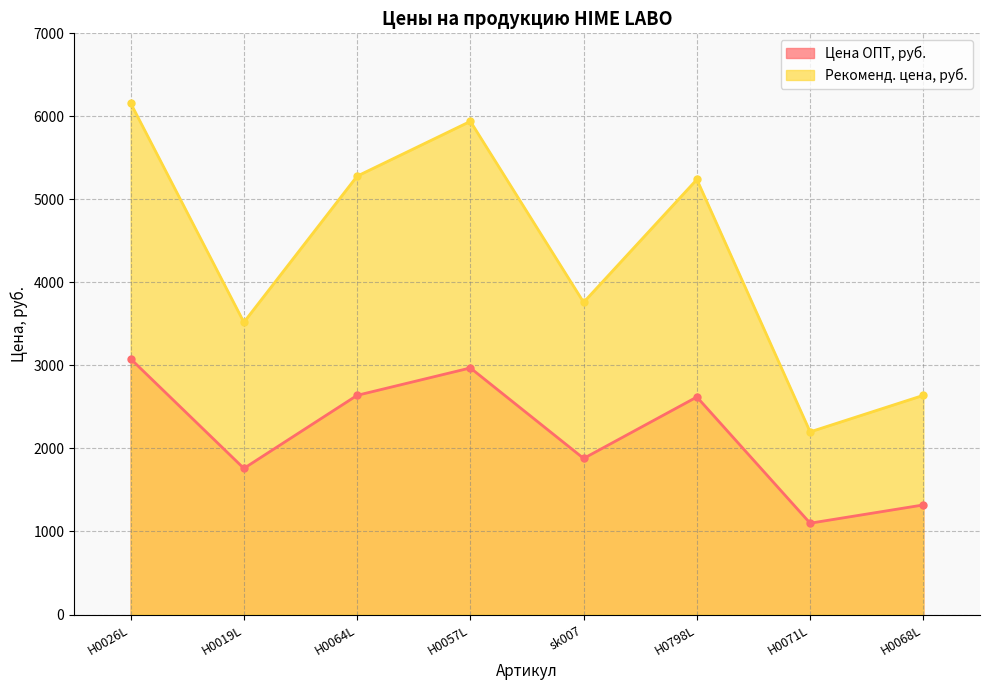

Reading right to left, list all the values displayed in this chart.

Цена ОПТ, руб.: 1320	1100	2620	1880	2970	2640	1760	3080
Рекоменд. цена, руб.: 2640	2200	5240	3760	5940	5280	3520	6160